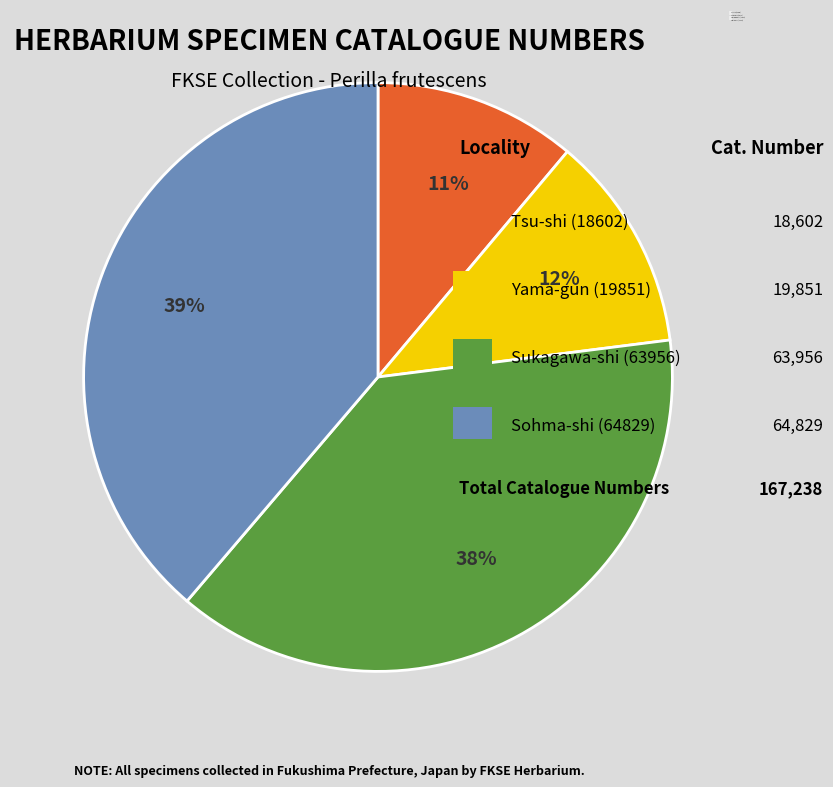

To the nearest percent, what is the combined percentage of Sukagawa-shi (63956) and Sohma-shi (64829)?

77%